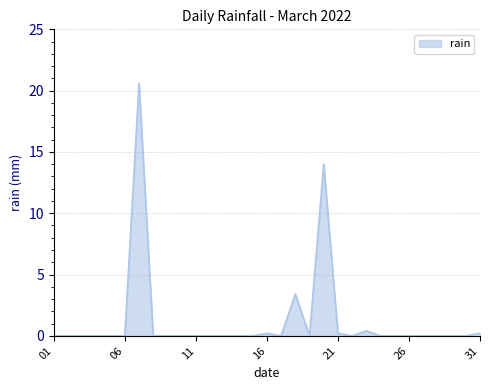

How many series are shown in this chart?

1